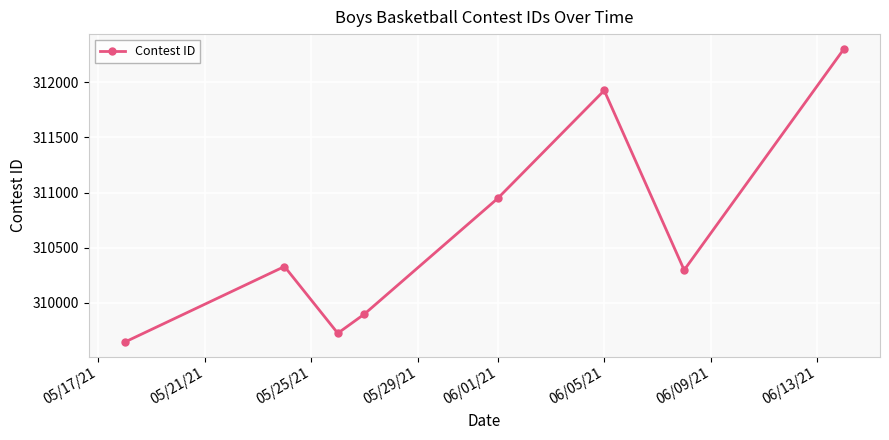

How many points are lower than both their immediate neighbors (excluding endpoints)?

2